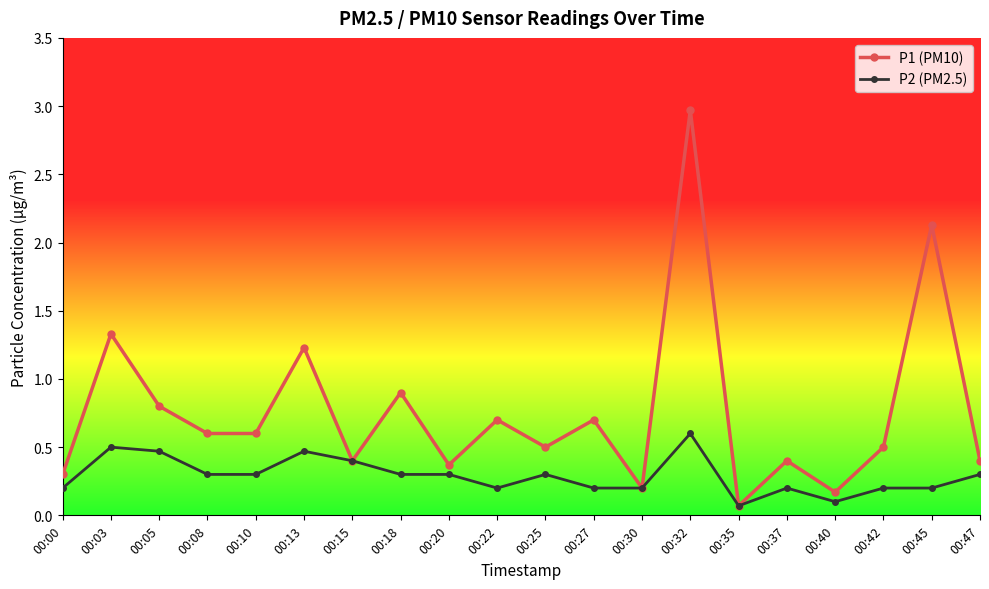

What is the value of the P1 (PM10) point at the 15th from the left?

0.1